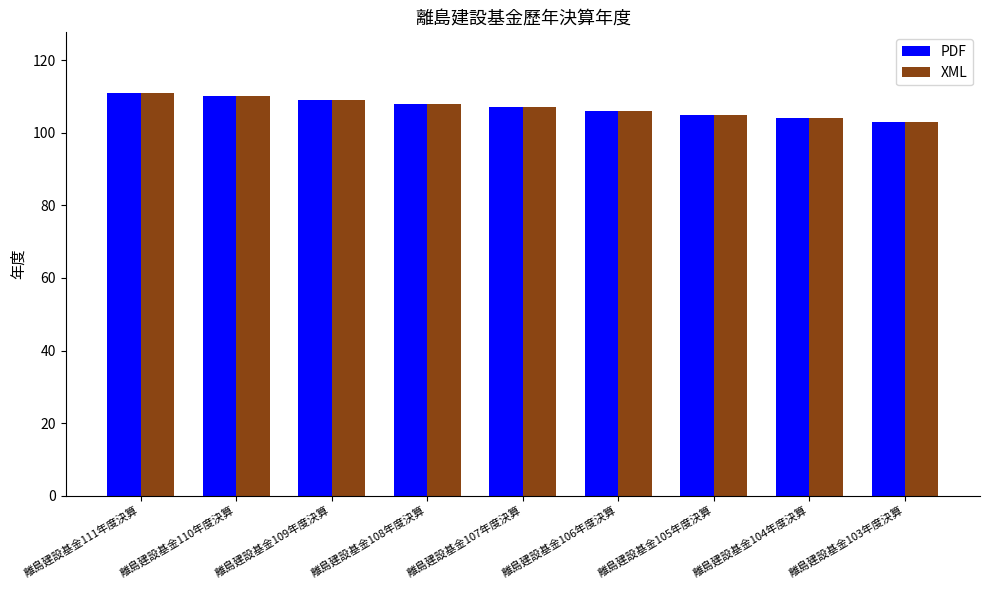

What is the label of the 2nd bar from the left?

離島建設基金110年度決算